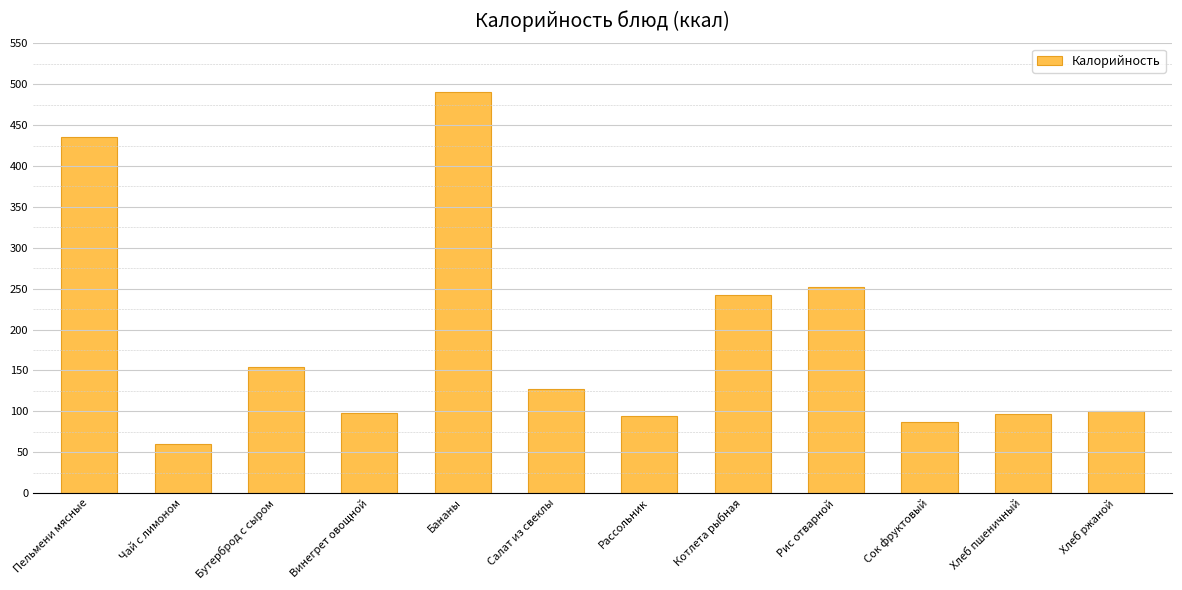

The value at Салат из свеклы is 208.5. True or false?

False